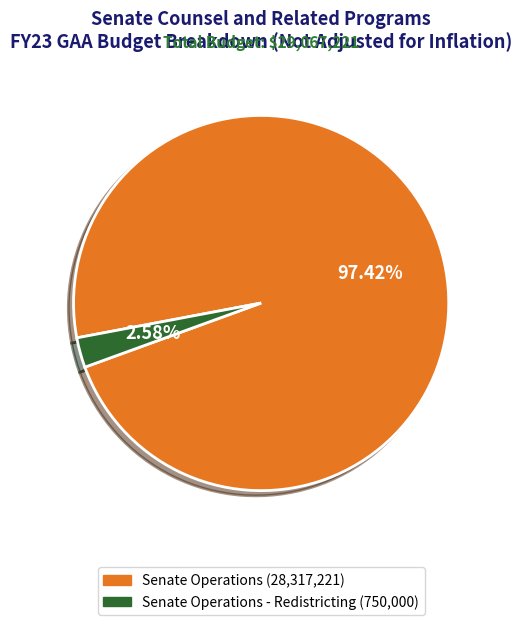

Is there a majority slice in this chart?

Yes